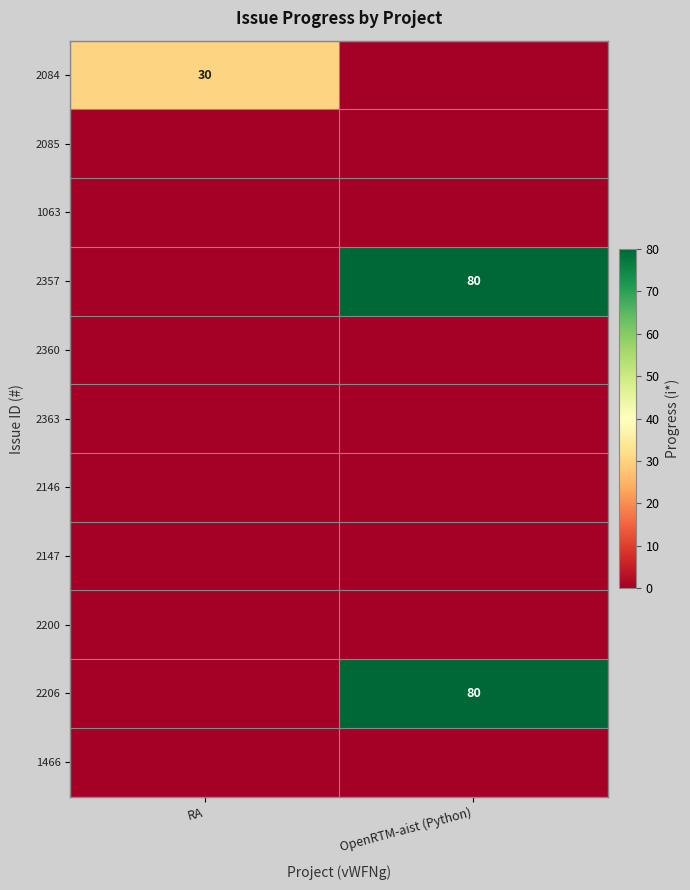

Which category has the lowest value across all series?

OpenRTM-aist (Python)